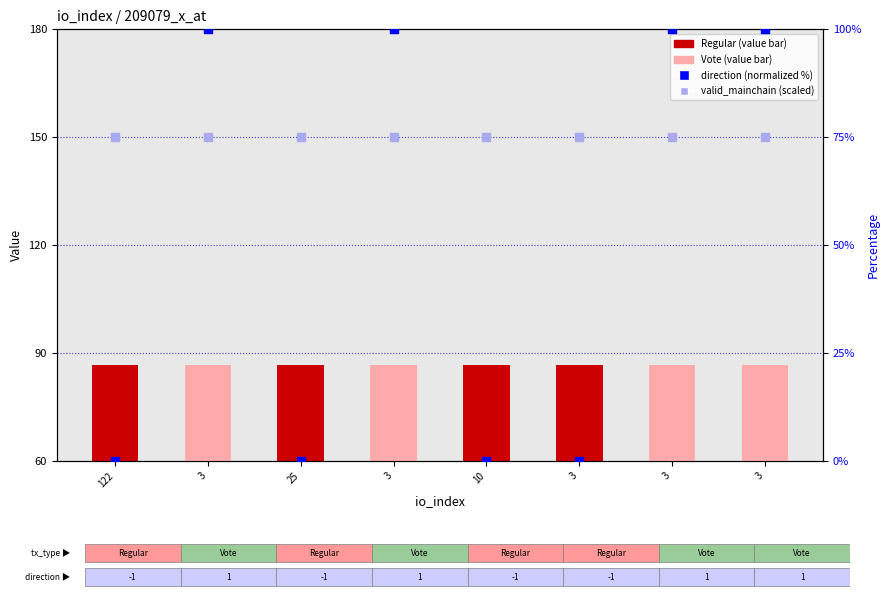

Which series has the largest total across all categories?

valid_mainchain (scaled)